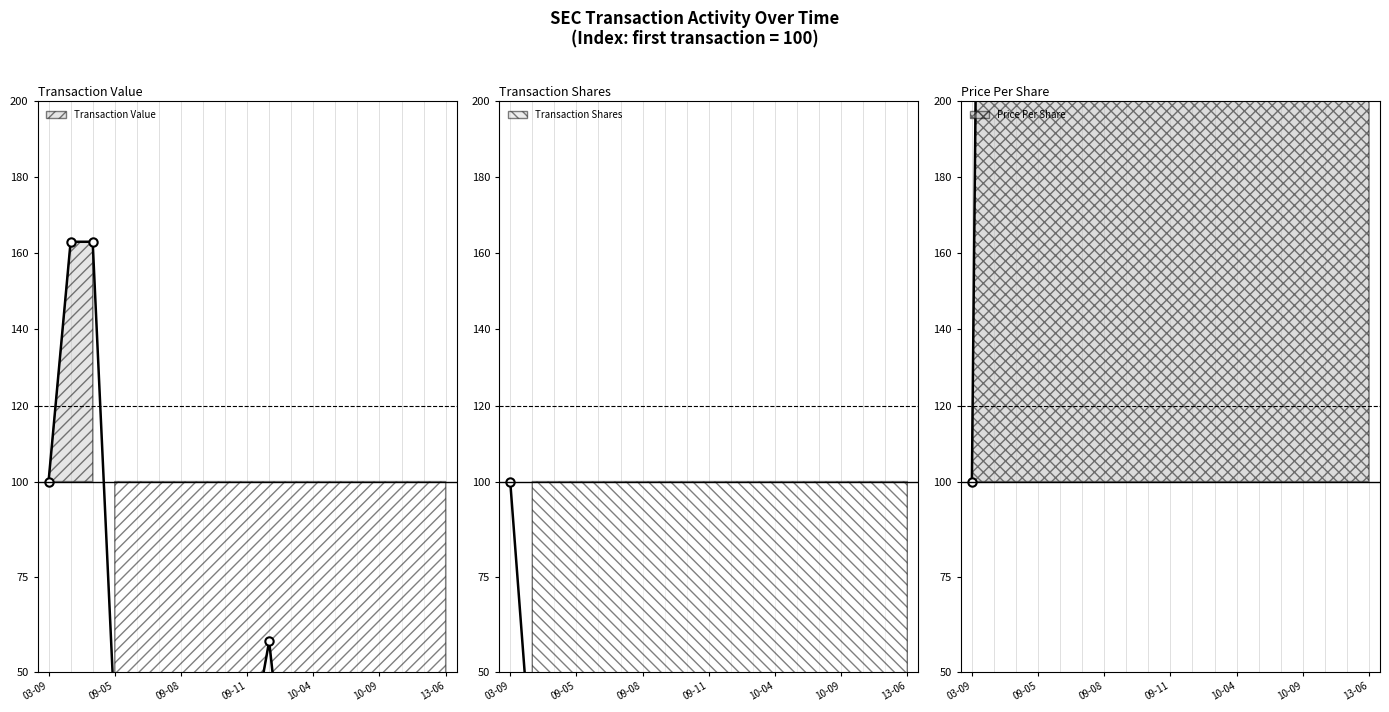

Is the value of transactionShares at 2010-04-12 greater than the value of transactionValue at 2010-04-08?

No